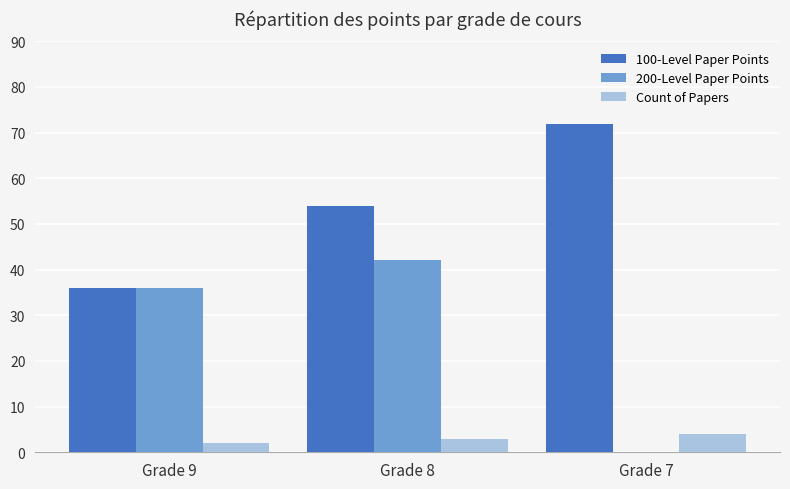

What is the sum of the 200-Level Paper Points values at Grade 9 and Grade 8?

78